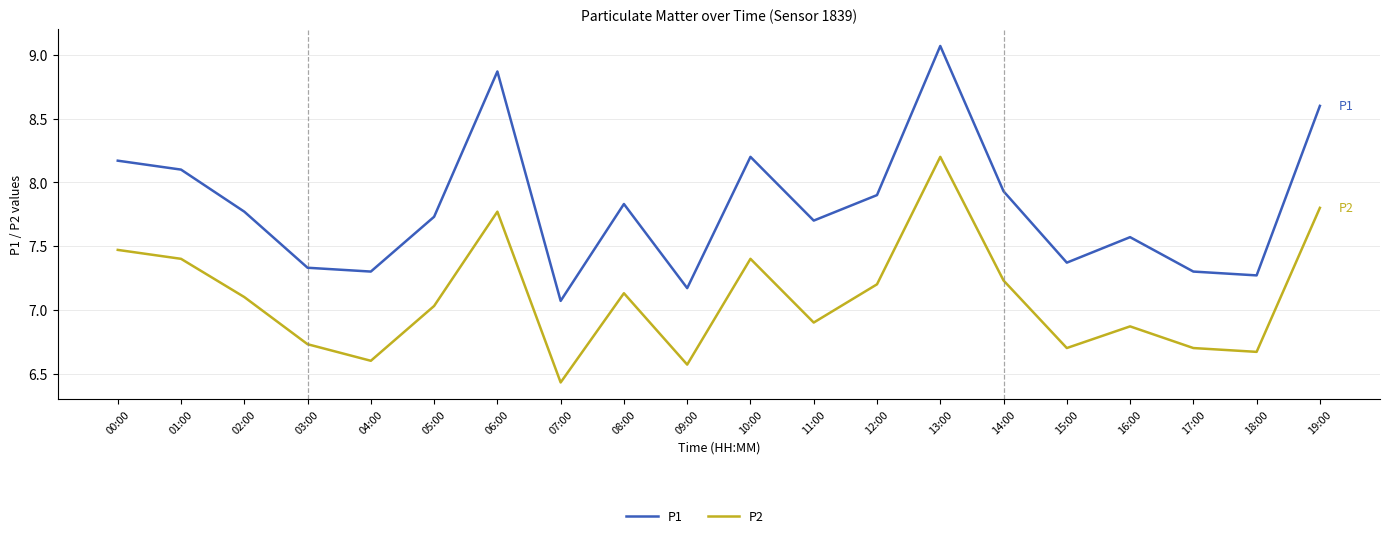

True or false: P1 and P2 cross at least once.

False